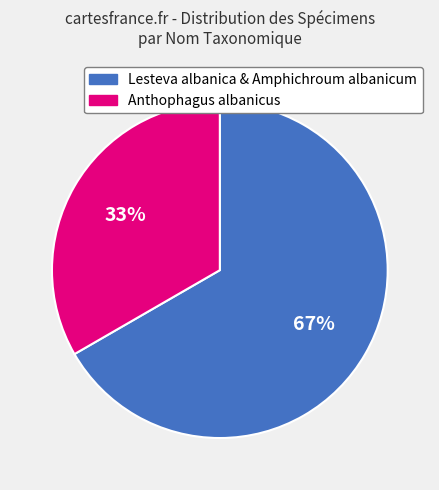

Does any single category account for the majority?

Yes